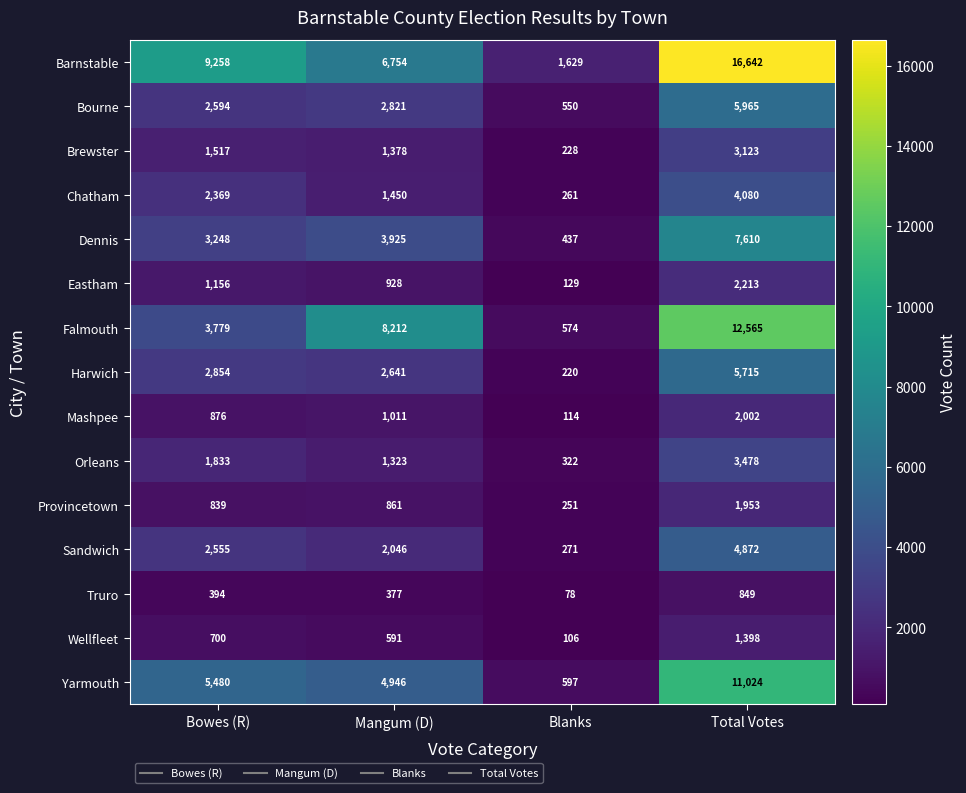

What is the sum of the Bourne values at Total Votes and Blanks?

6515